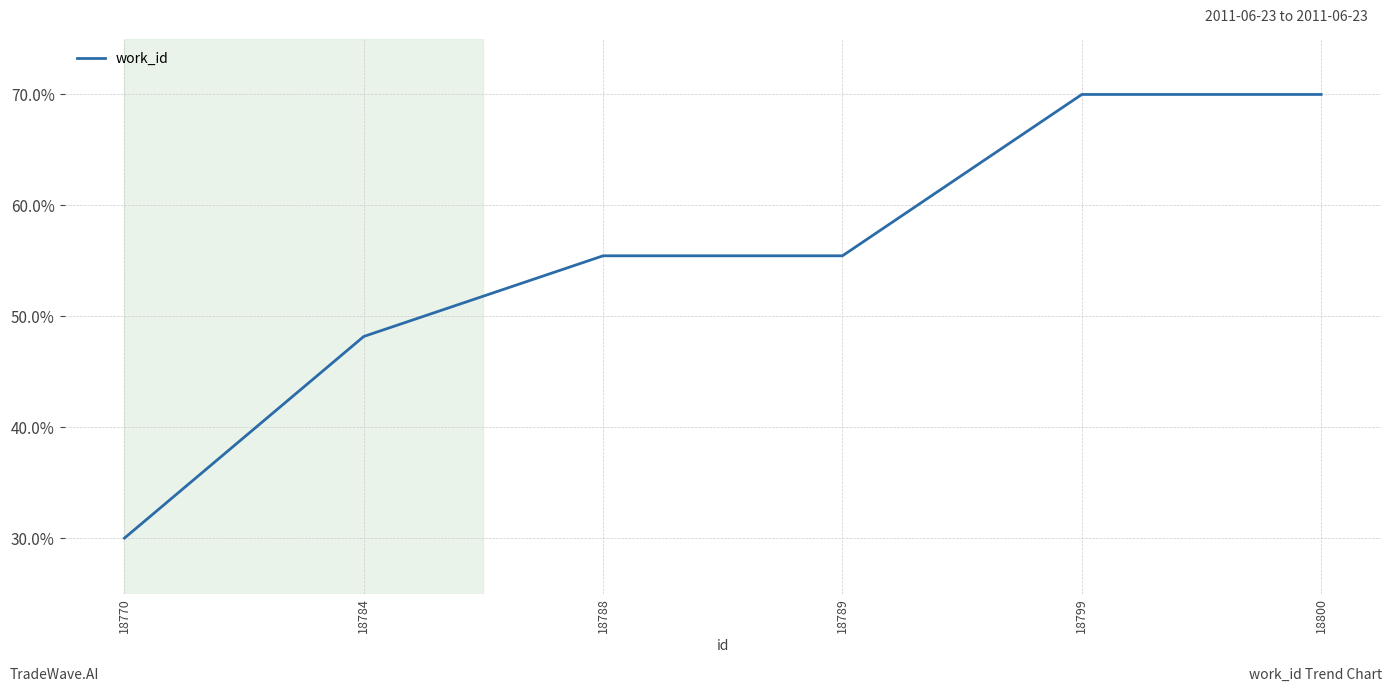

Reading left to right, list all the values displayed in this chart.

18770=30.0	18784=48.2	18788=55.5	18789=55.5	18799=70.0	18800=70.0